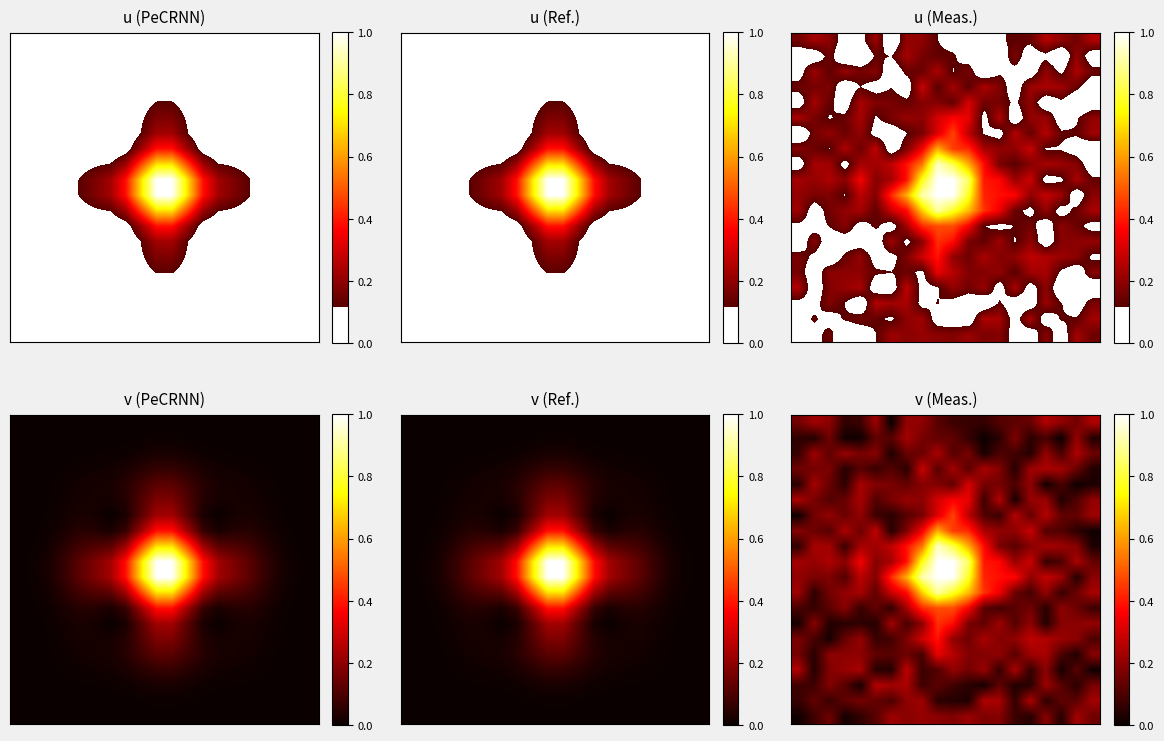

What is the spread (max minus min) of values at 17?

0.2